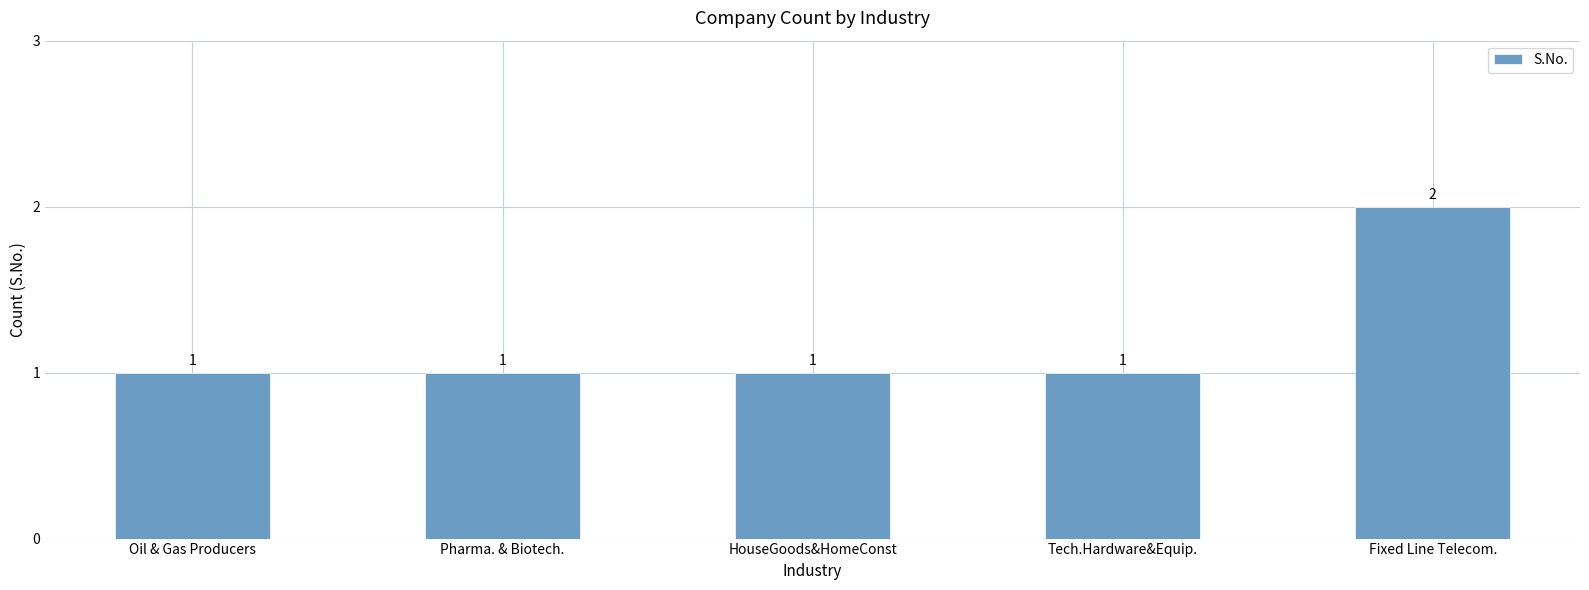

What is the value of the 1st bar from the left?

1